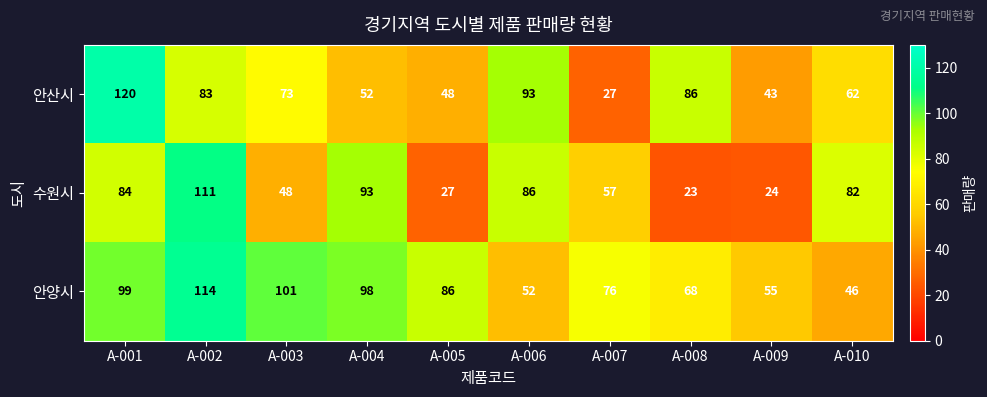

Reading left to right, list all the values displayed in this chart.

안산시: 120	83	73	52	48	93	27	86	43	62
수원시: 84	111	48	93	27	86	57	23	24	82
안양시: 99	114	101	98	86	52	76	68	55	46